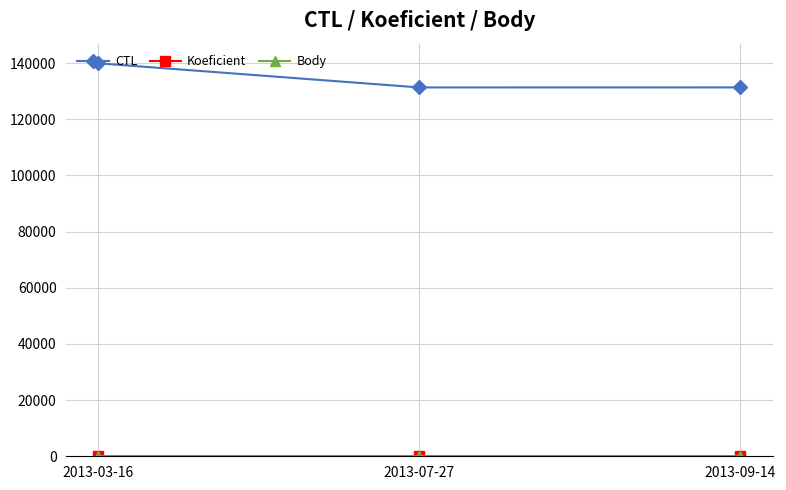

Is this an area chart (filled region under the line)?

No